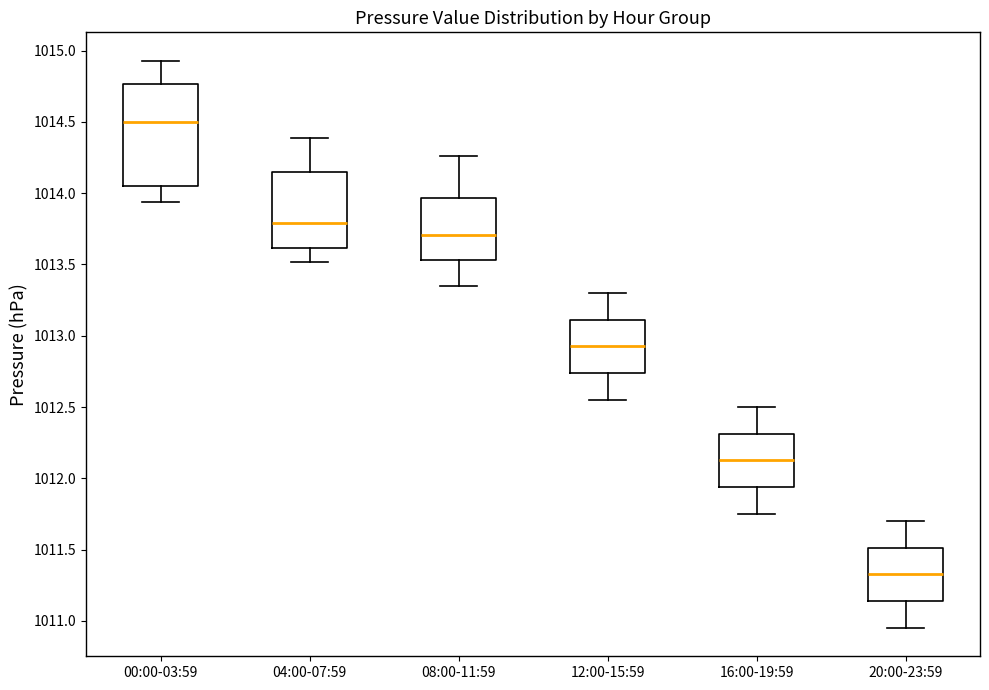

Which box is the tallest, from its lower edge to its upper edge?

00:00-03:59